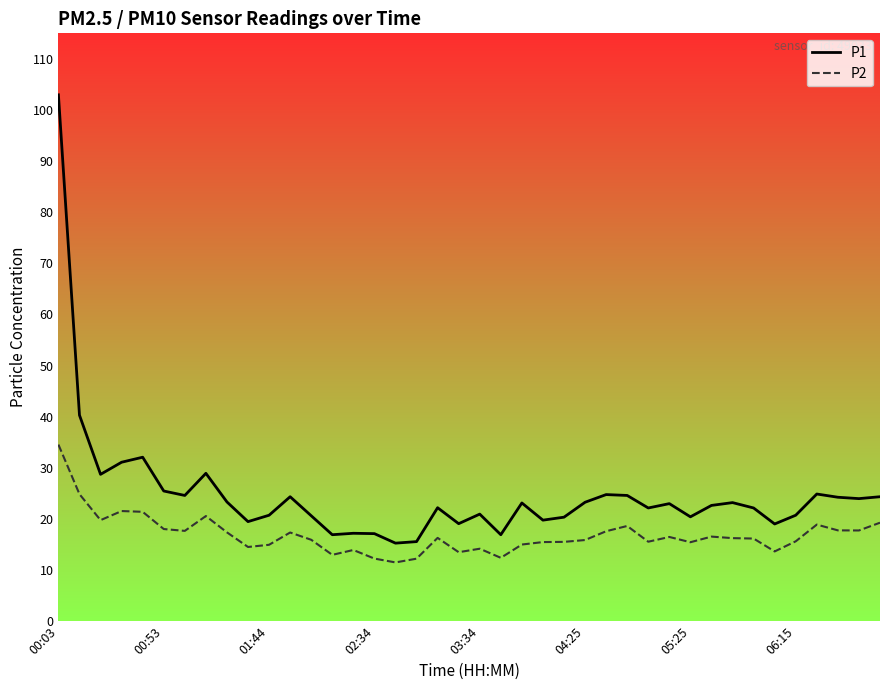

Which series has the largest total across all categories?

P1